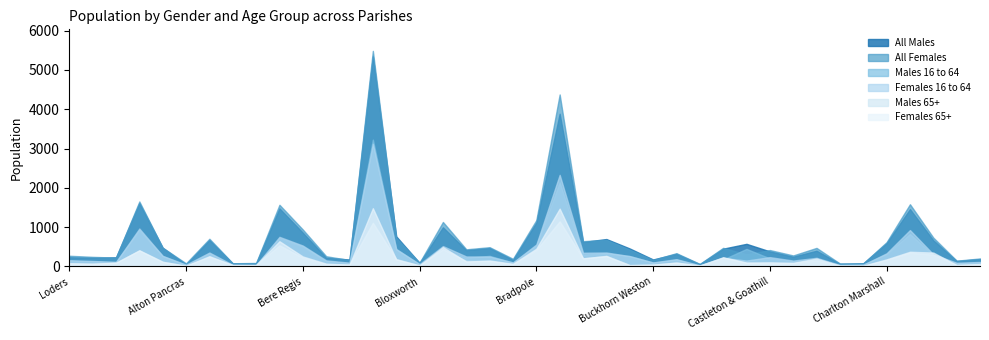

How many data points in Males 65+ are less than 98?

20